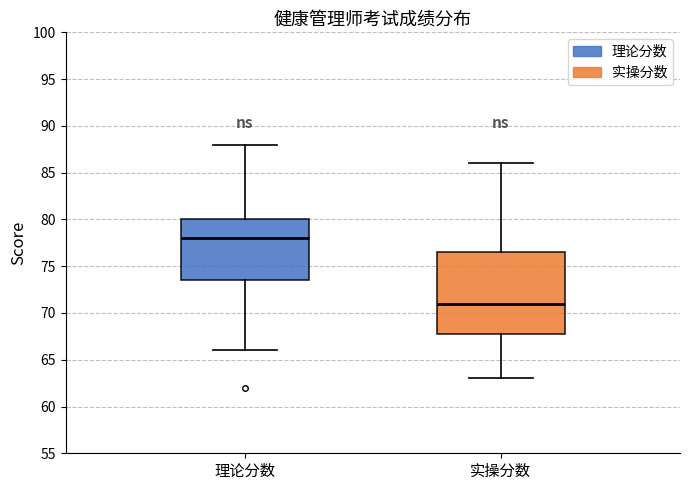

Where does the lower whisker of the box for 实操分数 end on the y-axis? The values are not printed on the chart, so give them approximately, as read against the axis.

63.0